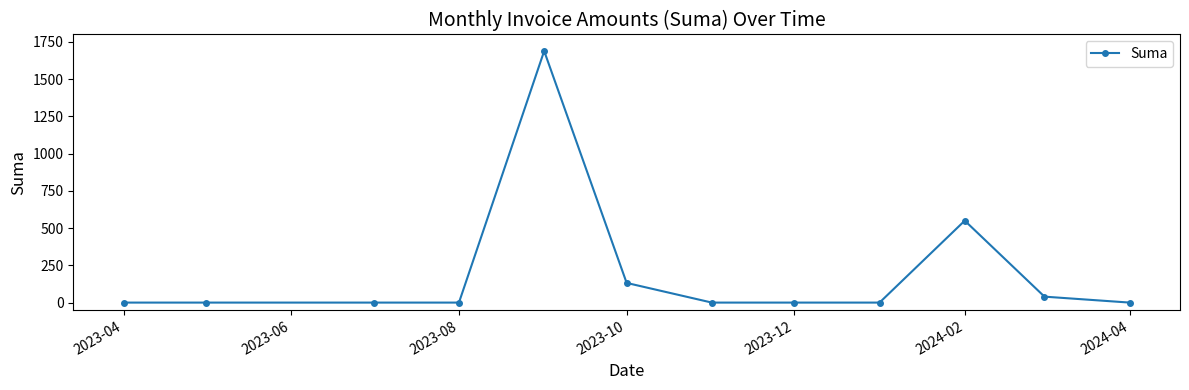

What is the difference between the second highest and second lowest values?

550.0